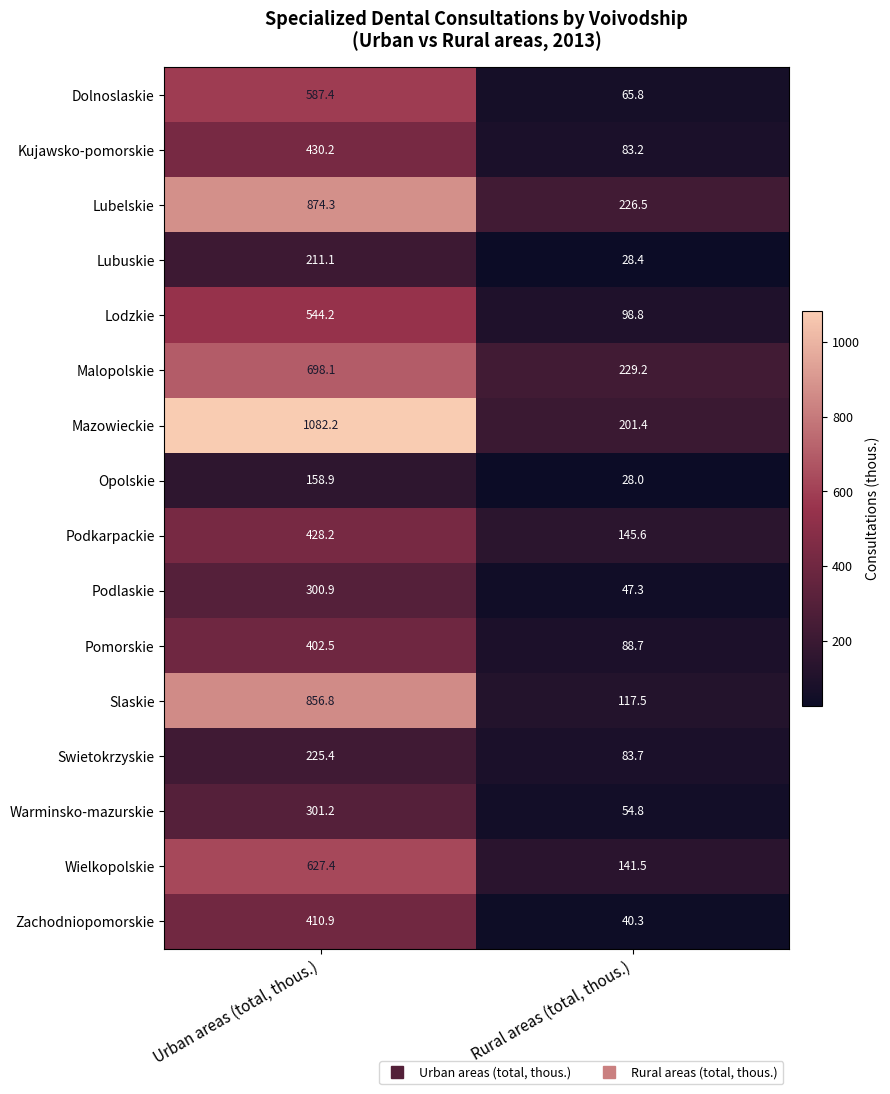

Is it true that Slaskie equals 117.5 at Rural areas (total, thous.)?

True